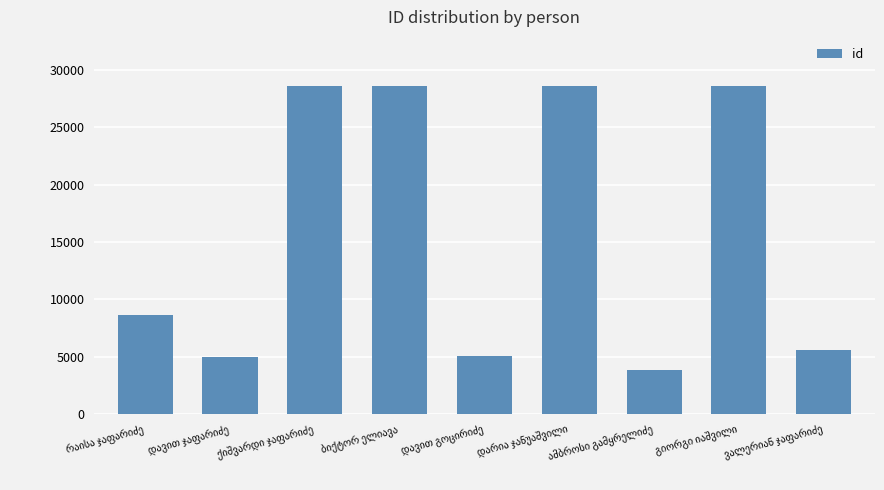

What is the value of the 7th bar from the left?

3891